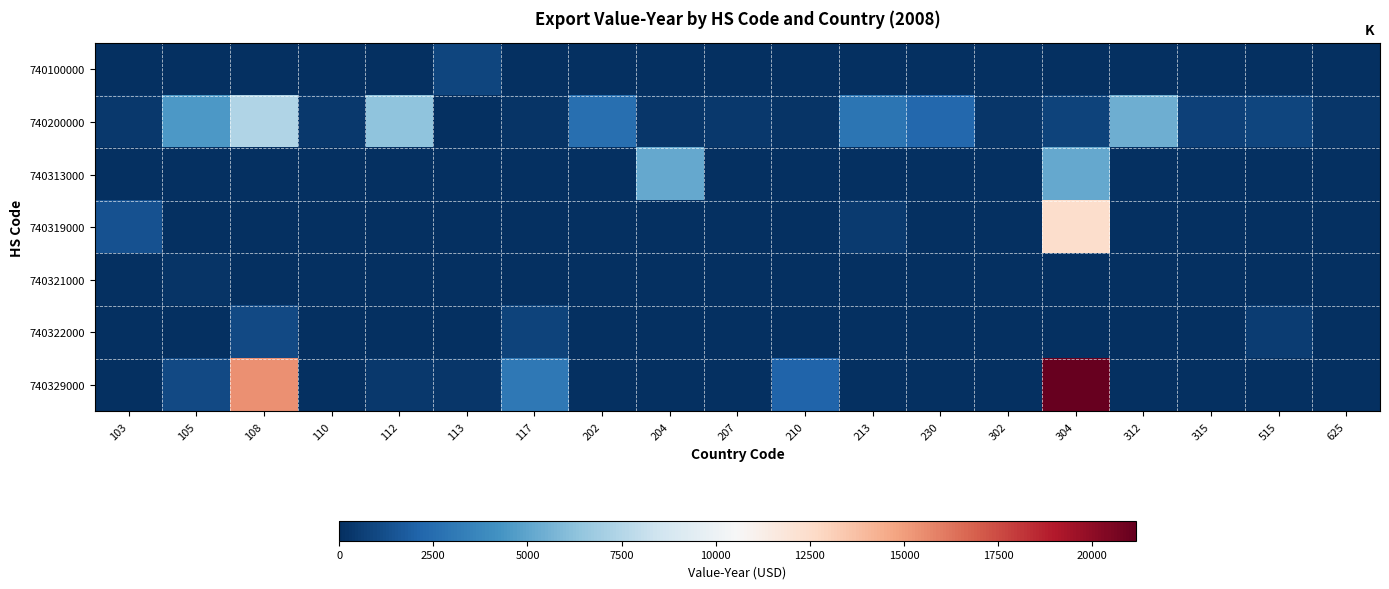

How many categories are shown in the chart?

19